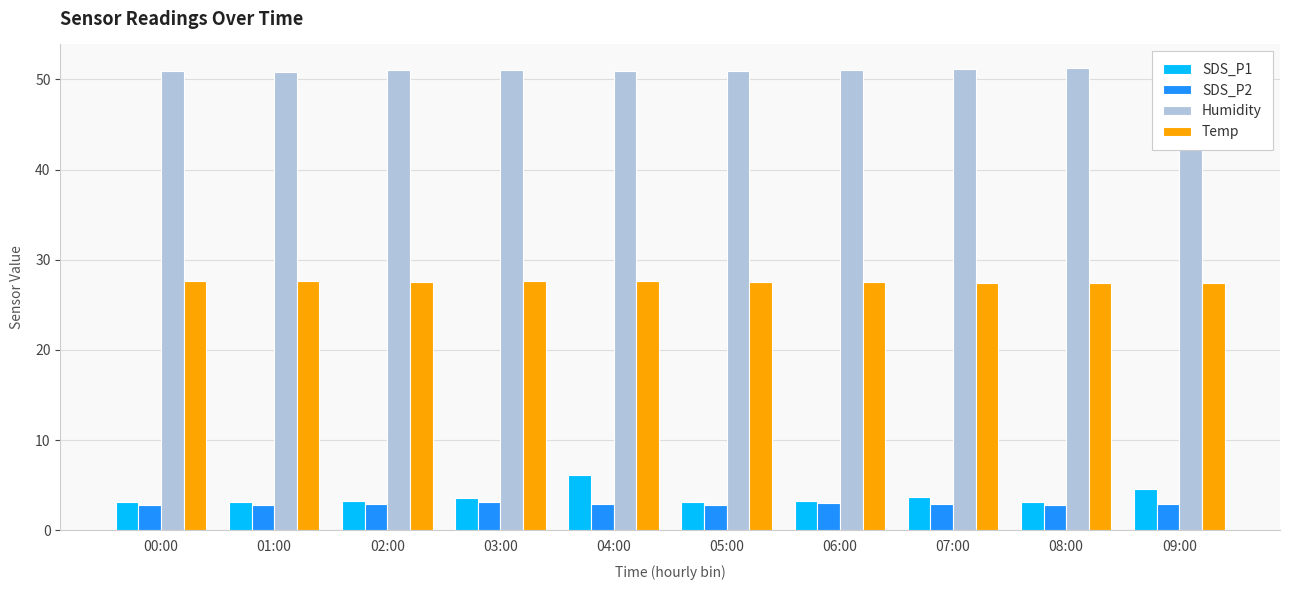

List the series in order of their peak value, lowest first.

SDS_P2, SDS_P1, Temp, Humidity